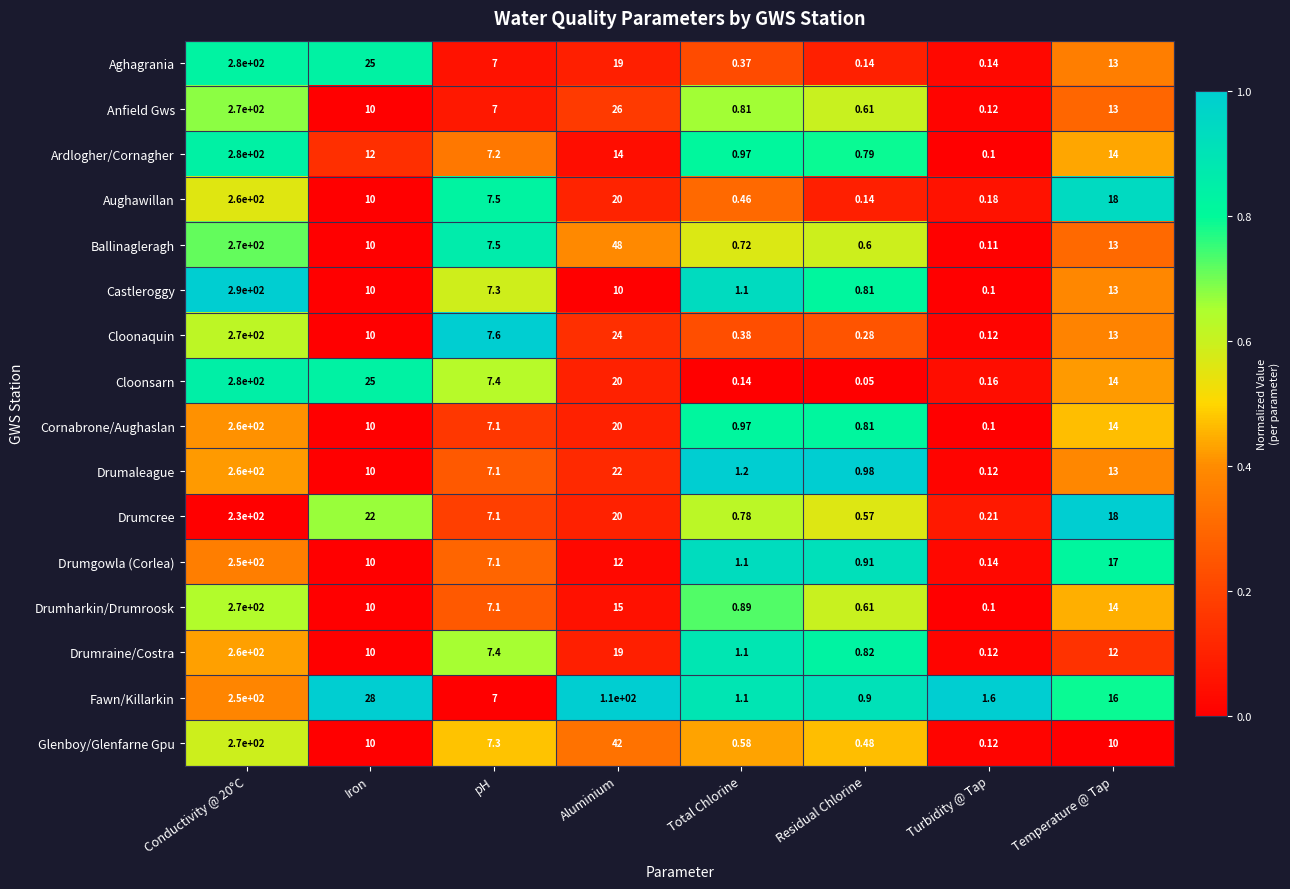

How many categories are shown in the chart?

8